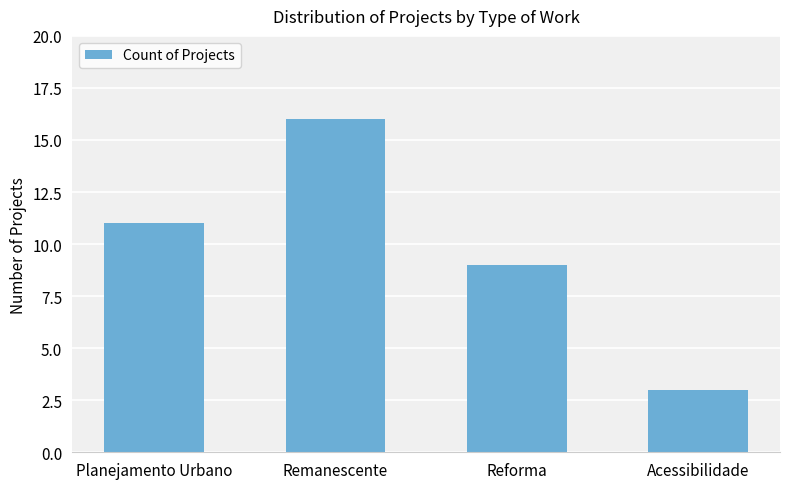

What is the difference between the values at Acessibilidade and Reforma?

6